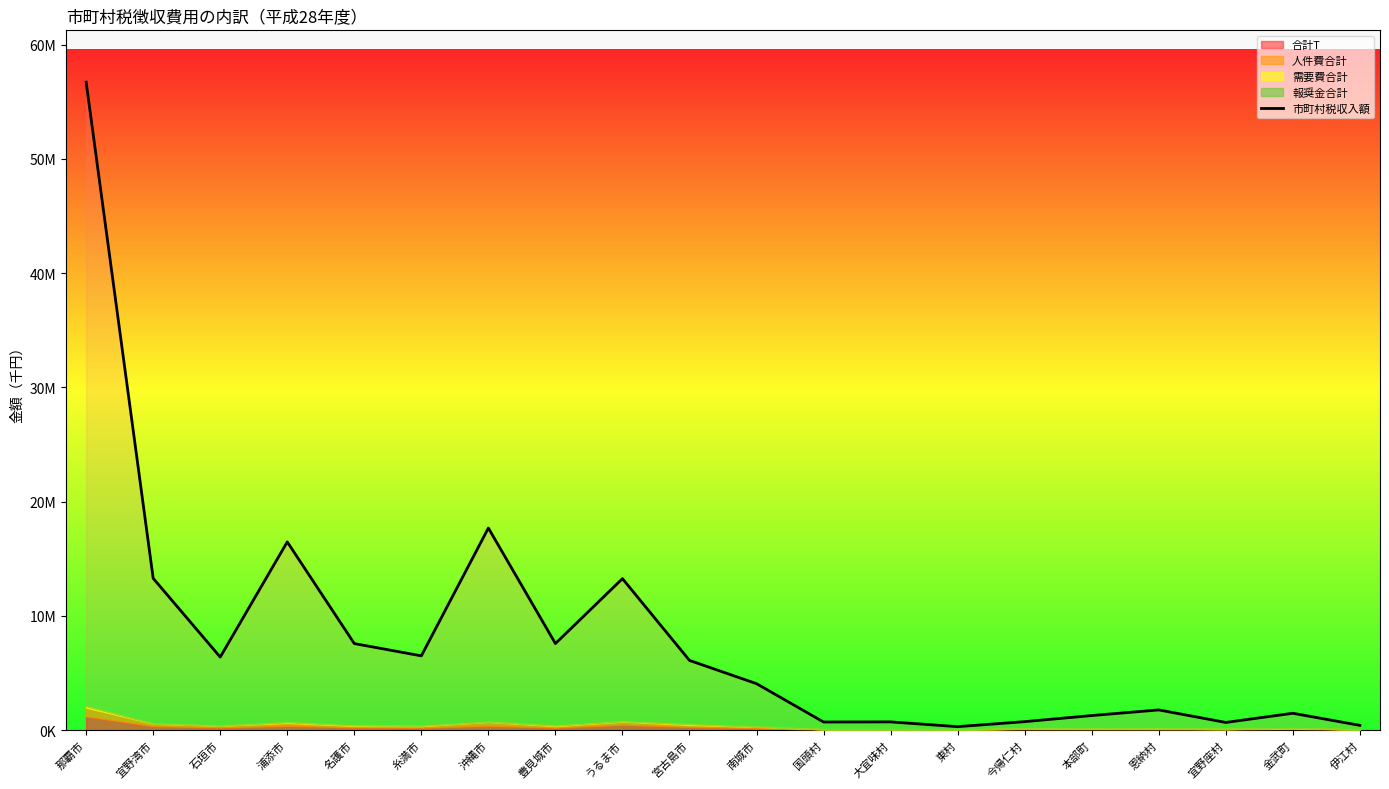

What is the change in value from 糸満市 to 本部町?

-5224746